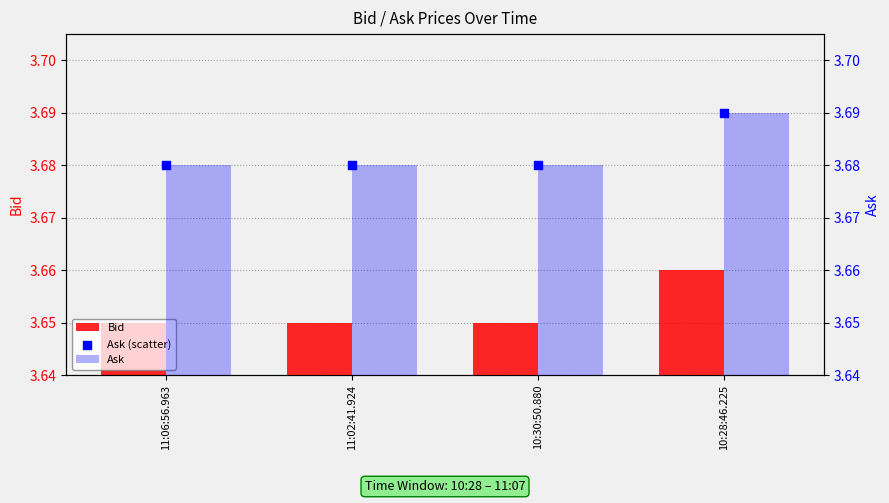

Is the value of Ask at 10:30:50.880 greater than the value of Ask (scatter) at 11:06:56.963?

No